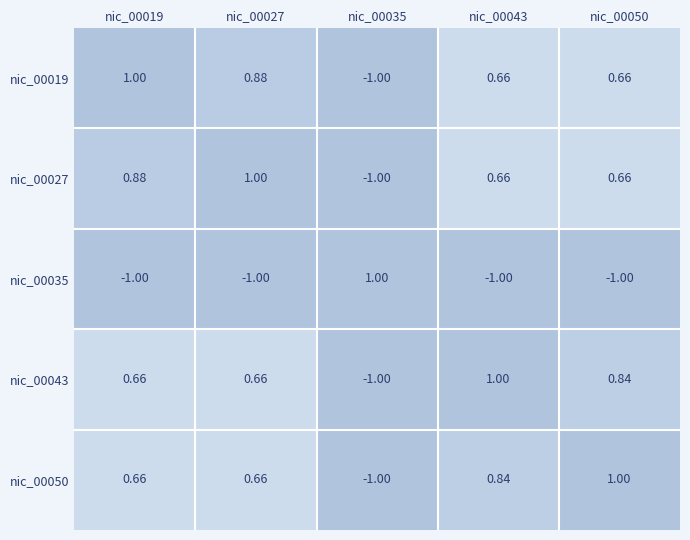

Is the value of nic_00019 at nic_00027 greater than the value of nic_00035 at nic_00019?

Yes